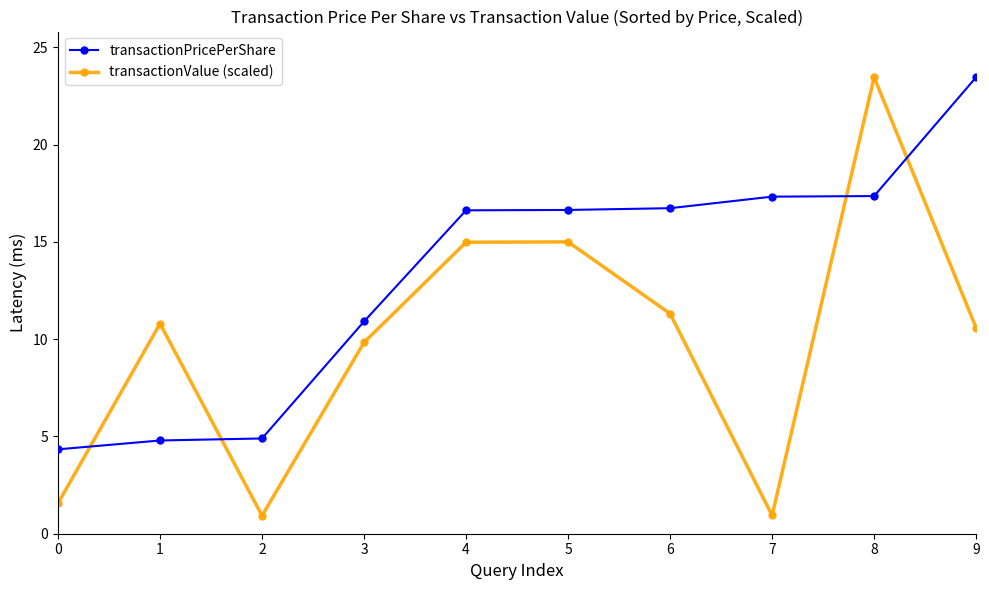

After their last crossing, which series has the higher values: transactionValue (scaled) or transactionPricePerShare?

transactionPricePerShare